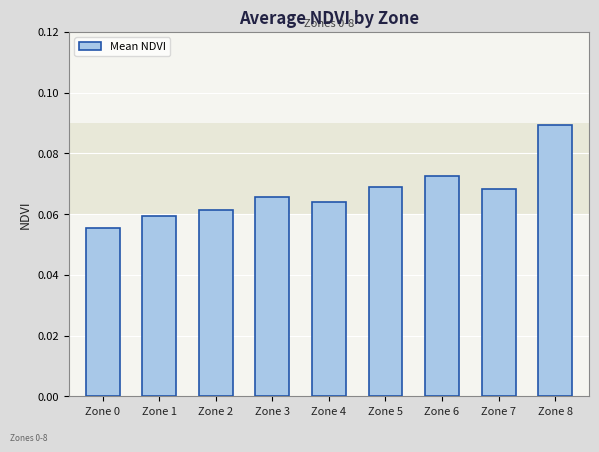

How many values are between 0 and 1?

9